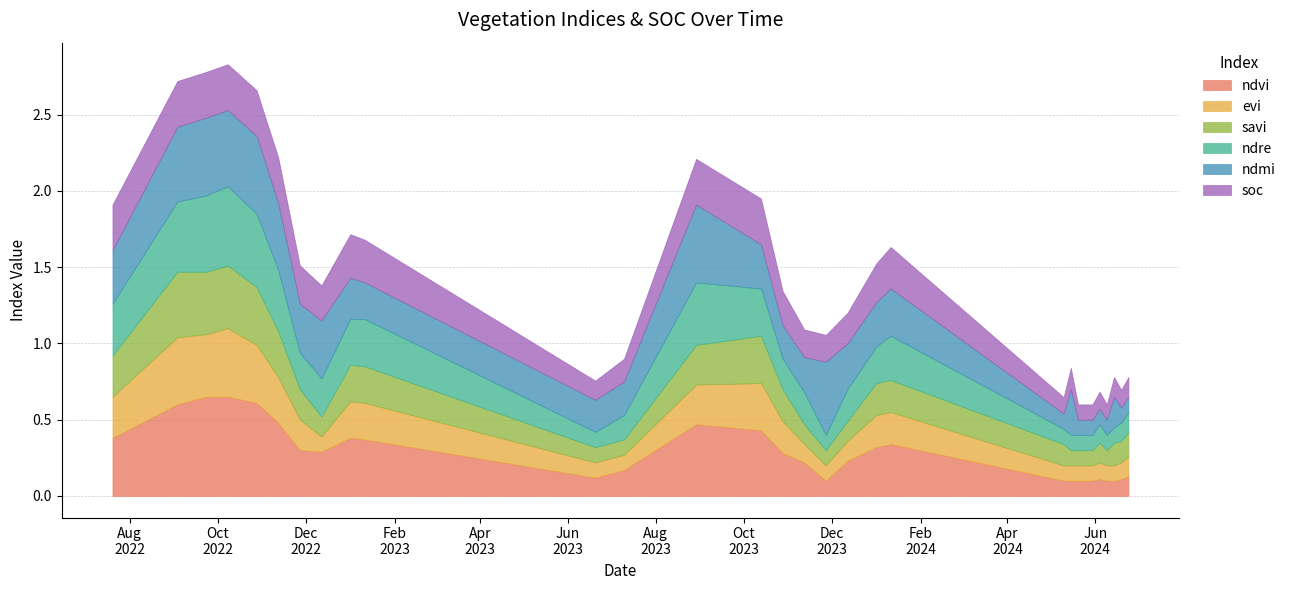

The value of evi at 10-05-2024 is 0.2. True or false?

False